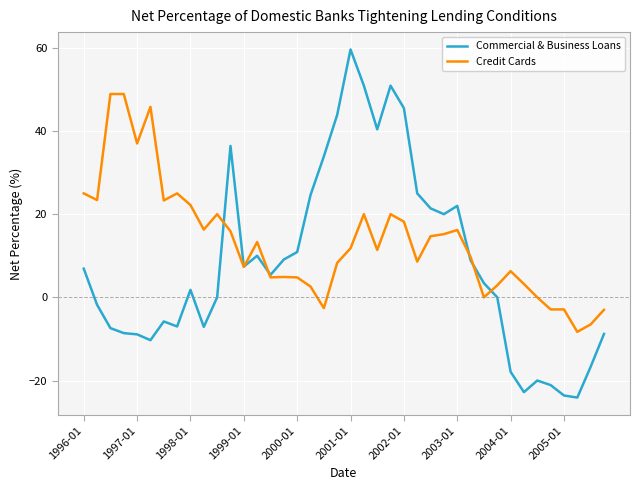

True or false: Commercial & Business Loans and Credit Cards intersect in this chart.

True